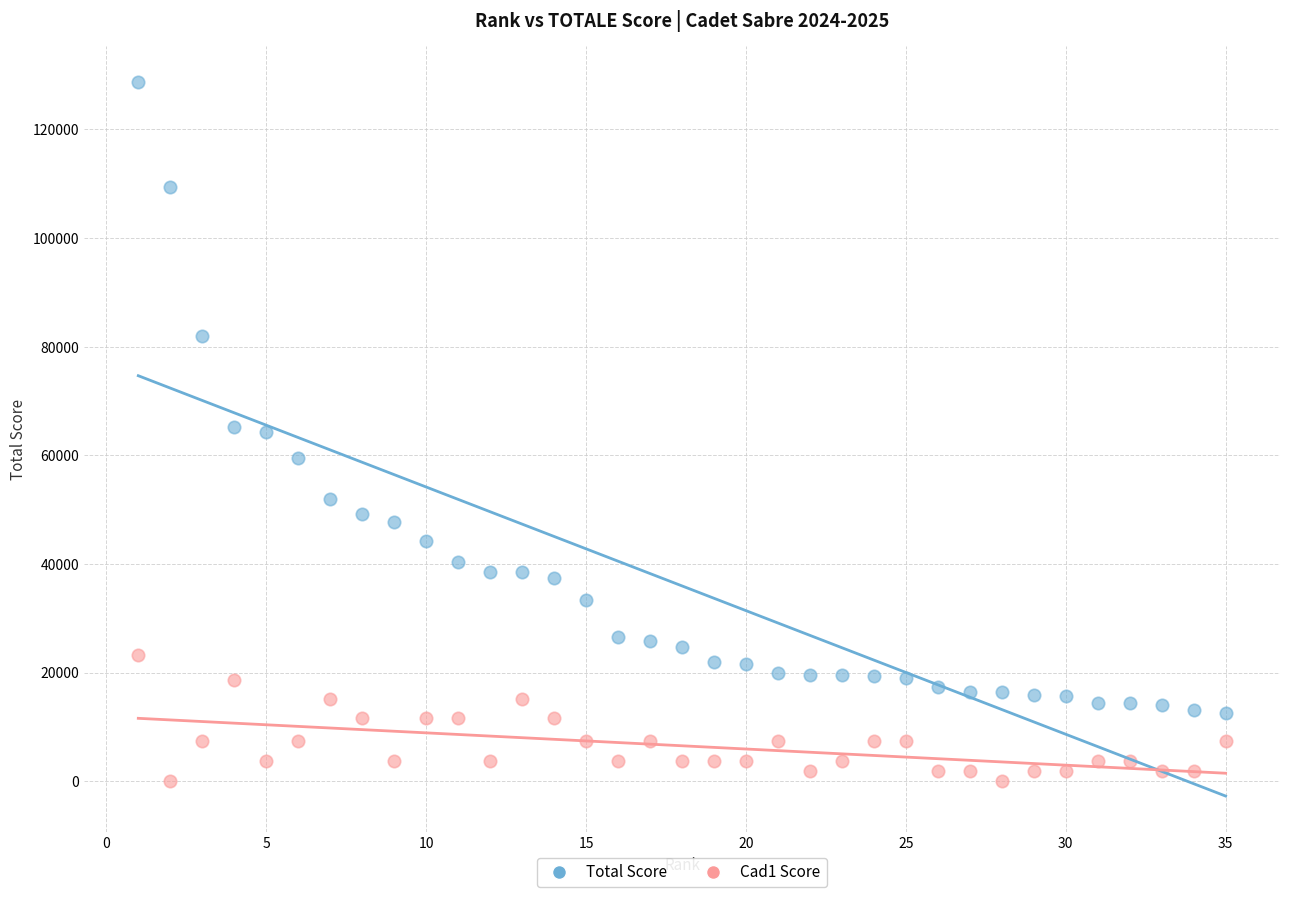

Which series has the largest Y range (max minus min)?

Total Score